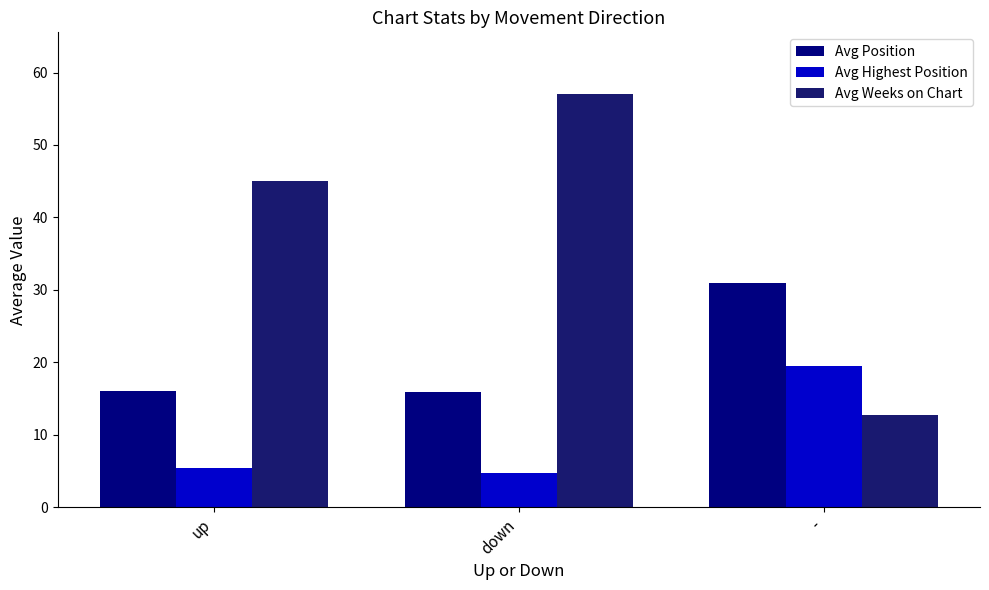

At which category does the chart reach its minimum across all series?

down